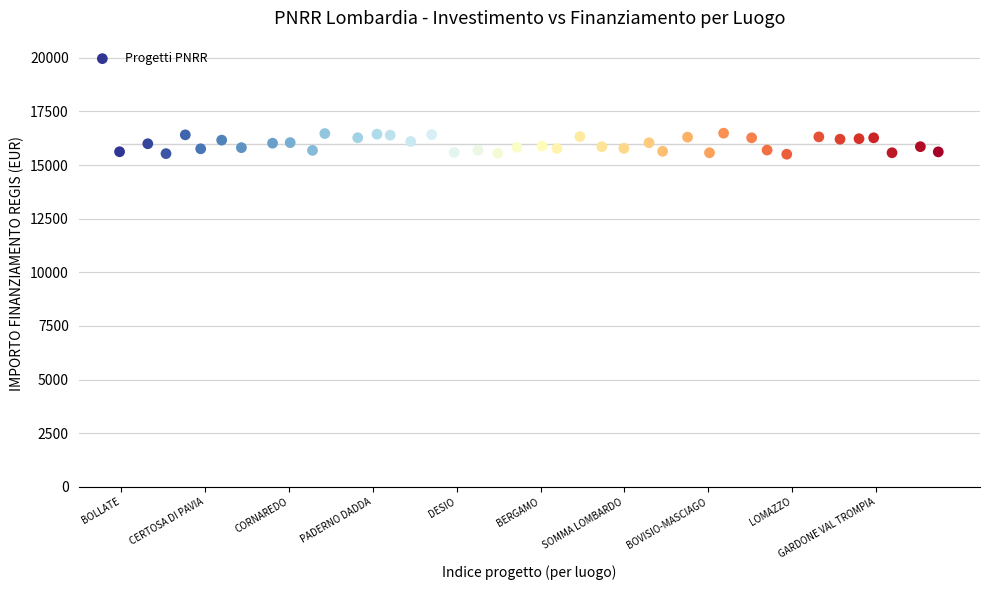

What is the range of X values (max minus min)?

39.0